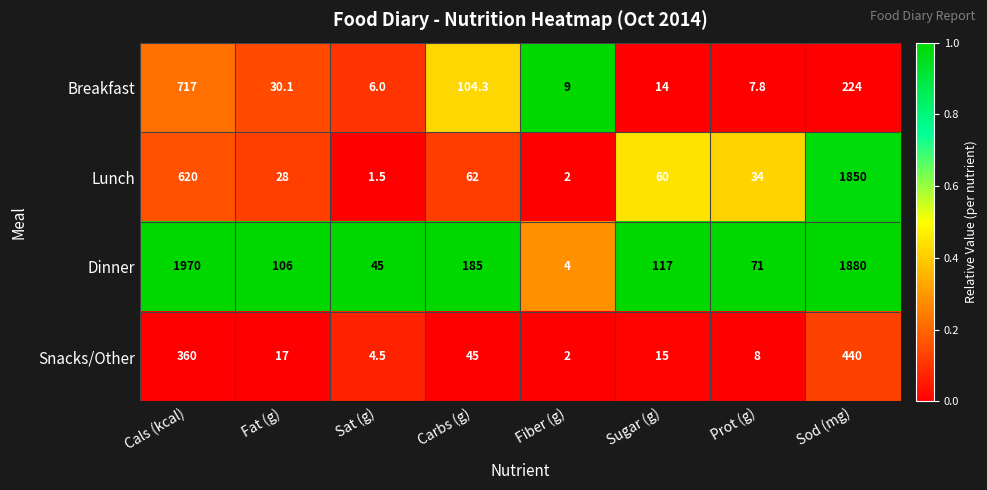

At which category is the sum across all series the highest?

Sod (mg)